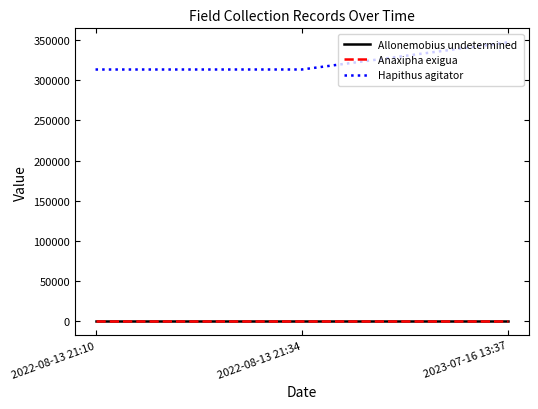

What is the average value of the Hapithus agitator series?

324737.7